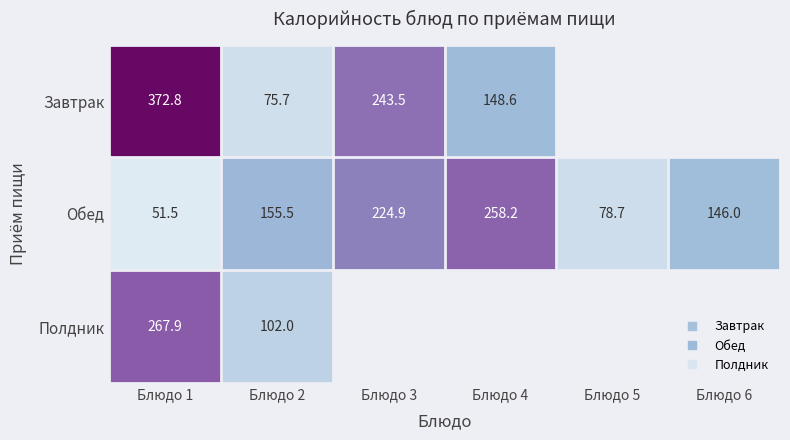

What is the spread (max minus min) of values at Блюдо 1?

321.3